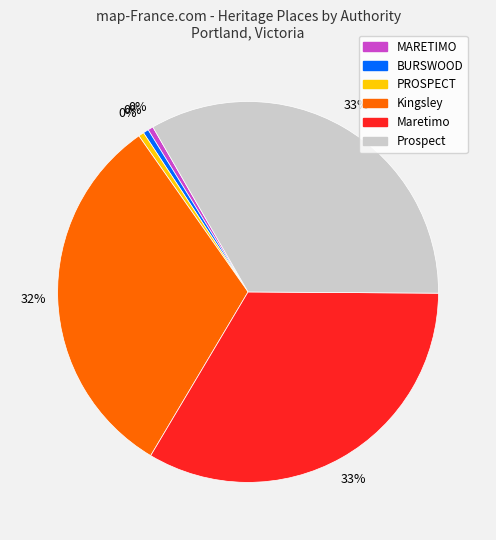

Approximately how many times larger is the value at MARETIMO compared to PROSPECT?

1.0